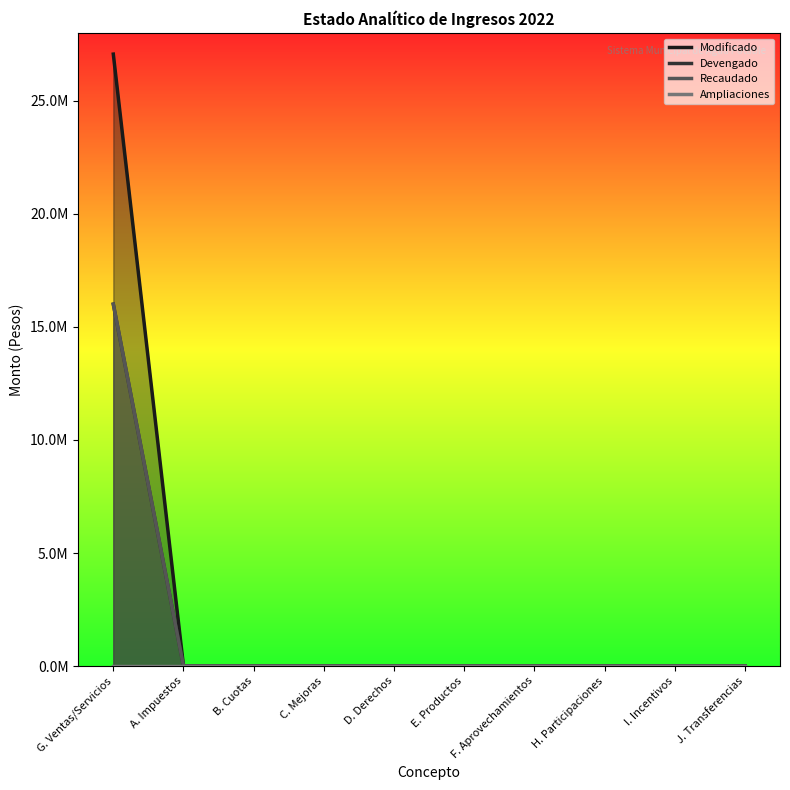

Reading left to right, extract all data points from this chart.

Modificado: 27068002.0	0.0	0.0	0.0	0.0	0.0	0.0	0.0	0.0	0.0
Devengado: 16007088.0	0.0	0.0	0.0	0.0	0.0	0.0	0.0	0.0	0.0
Recaudado: 16007088.0	0.0	0.0	0.0	0.0	0.0	0.0	0.0	0.0	0.0
Ampliaciones: 0.0	0.0	0.0	0.0	0.0	0.0	0.0	0.0	0.0	0.0